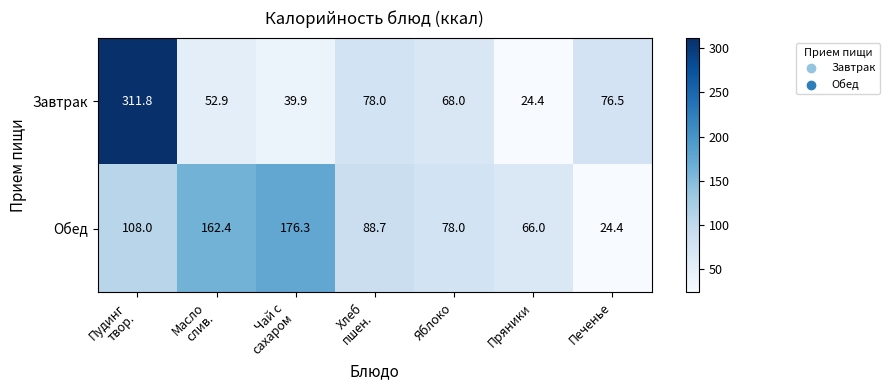

What is the maximum value shown in the chart?

311.8